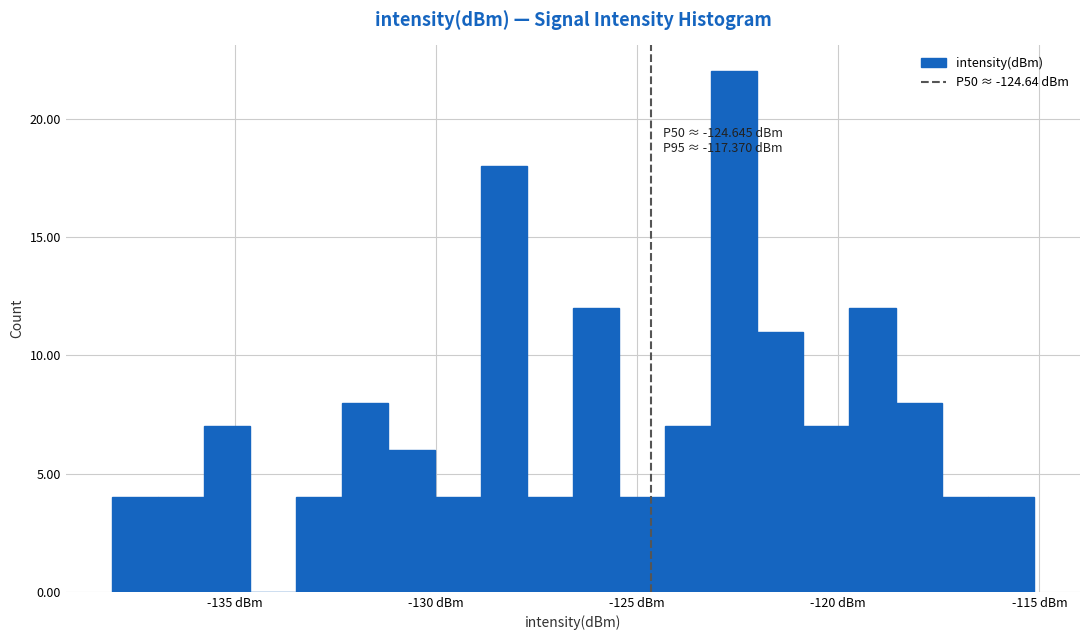

Around what value on the x-axis is the tallest bar? Give the approximate position of its centre, as read against the axis.

-122.5